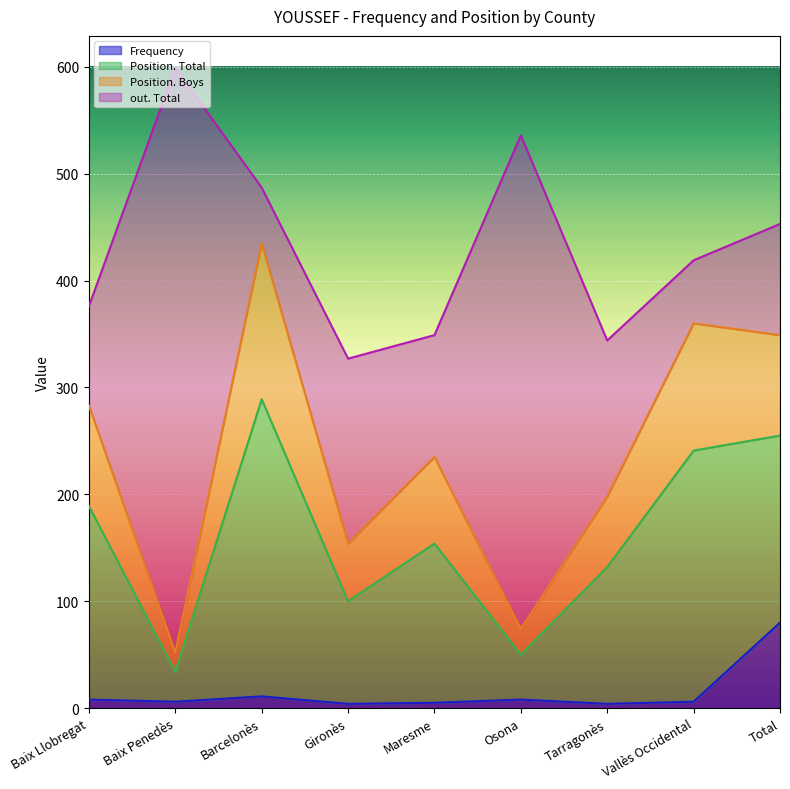

What is the highest value of the Frequency series?

80